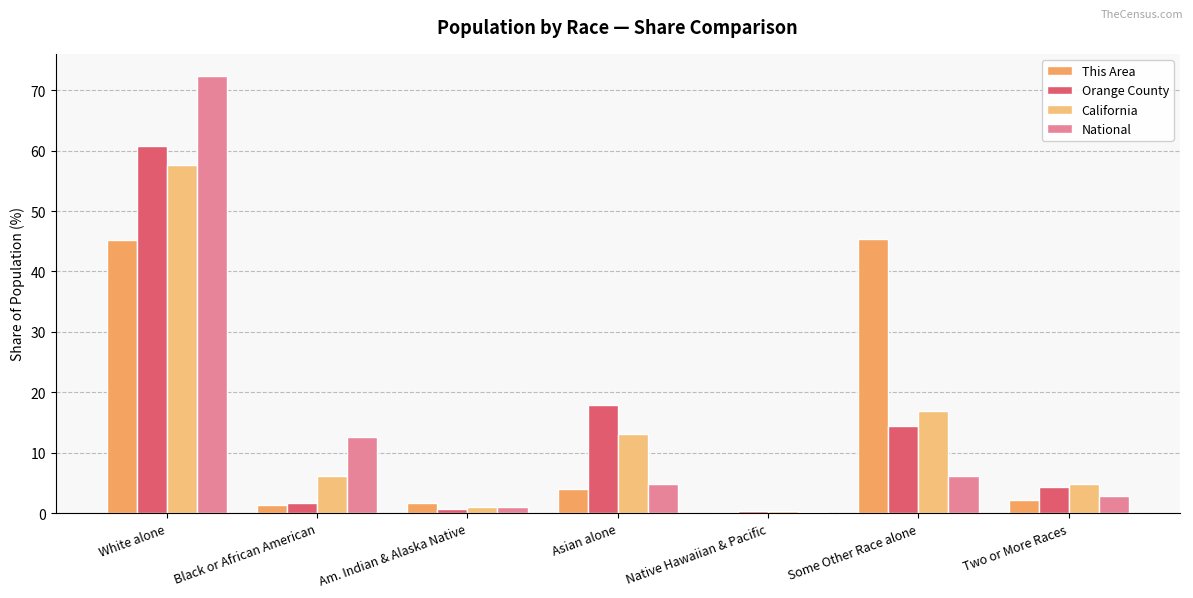

What are all the series names shown in the legend?

This Area, Orange County, California, National